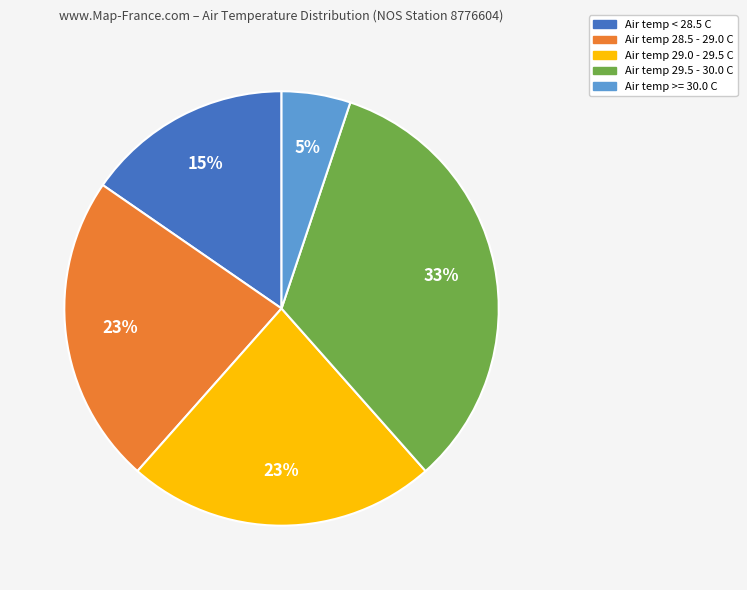

Is it true that Air temp 29.5 - 30.0 C is 33% of the pie?

True